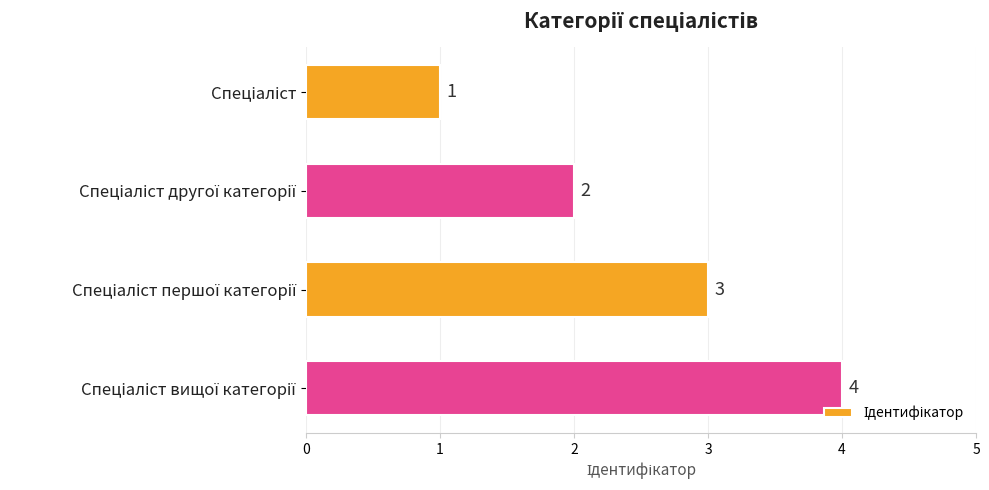

What is the sum of all values?

10